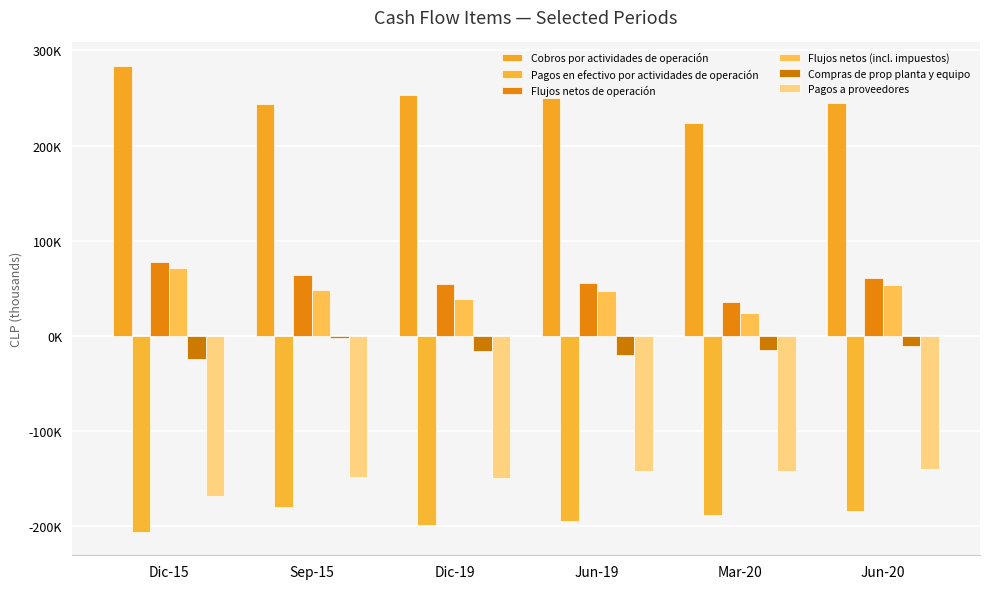

What is the spread (max minus min) of values at Mar-20?

411712